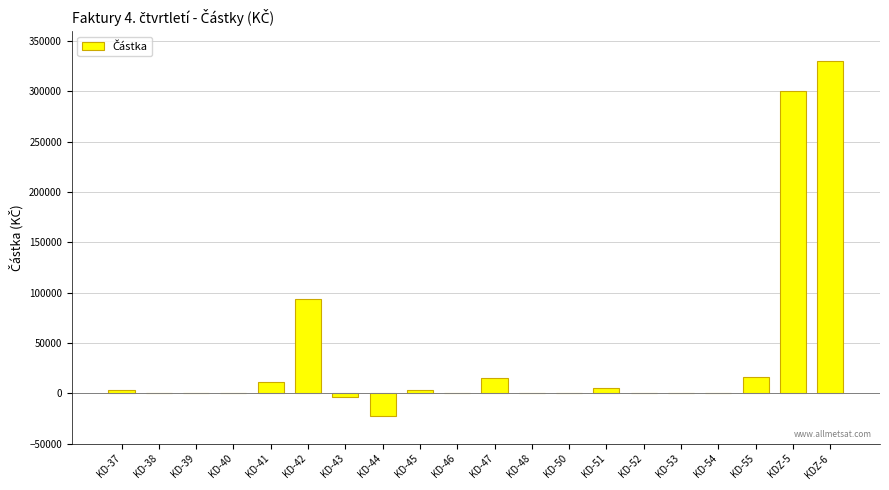

What is the sum of the values at KDZ-5 and KD-47?

315547.8